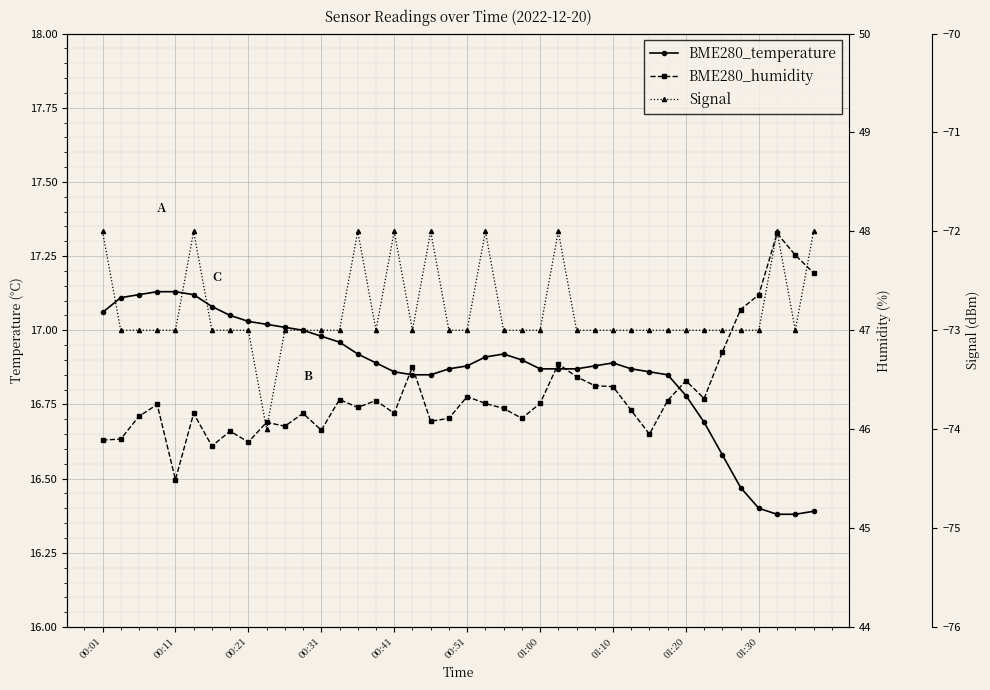

Reading left to right, what are all the values shown in this chart?

BME280_temperature: 17.1	17.1	17.1	17.1	17.1	17.1	17.1	17.1	17.0	17.0	17.0	17.0	17.0	17.0	16.9	16.9	16.9	16.9	16.9	16.9	16.9	16.9	16.9	16.9	16.9	16.9	16.9	16.9	16.9	16.9	16.9	16.9	16.8	16.7	16.6	16.5	16.4	16.4	16.4	16.4
BME280_humidity: 45.9	45.9	46.1	46.2	45.5	46.2	45.8	46.0	45.9	46.1	46.0	46.2	46.0	46.3	46.2	46.3	46.2	46.6	46.1	46.1	46.3	46.3	46.2	46.1	46.3	46.7	46.5	46.4	46.4	46.2	46.0	46.3	46.5	46.3	46.8	47.2	47.4	48.0	47.8	47.6
Signal: -72.0	-73.0	-73.0	-73.0	-73.0	-72.0	-73.0	-73.0	-73.0	-74.0	-73.0	-73.0	-73.0	-73.0	-72.0	-73.0	-72.0	-73.0	-72.0	-73.0	-73.0	-72.0	-73.0	-73.0	-73.0	-72.0	-73.0	-73.0	-73.0	-73.0	-73.0	-73.0	-73.0	-73.0	-73.0	-73.0	-73.0	-72.0	-73.0	-72.0